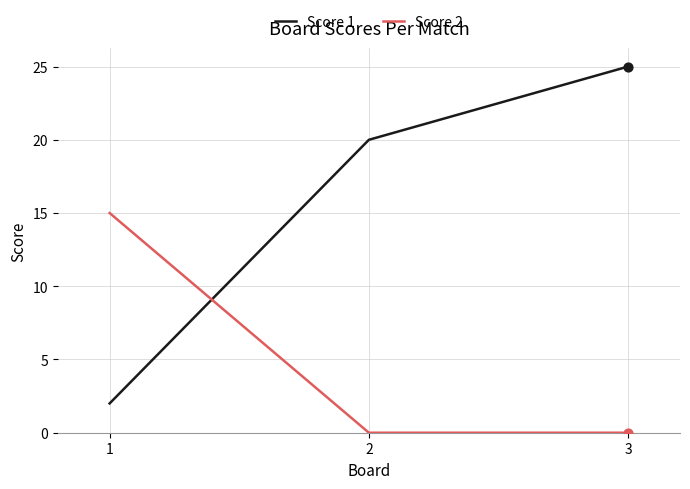

Which series has the widest spread of values?

Score 1